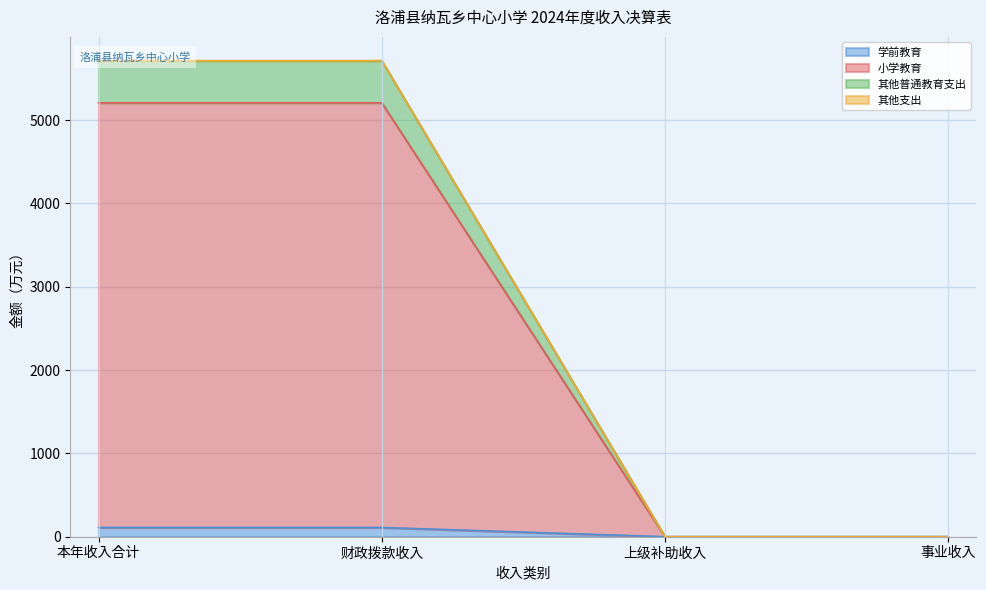

Reading left to right, what are all the values shown in this chart?

学前教育: 本年收入合计=110.5	财政拨款收入=110.5	上级补助收入=0.0	事业收入=0.0
小学教育: 本年收入合计=5207.2	财政拨款收入=5207.2	上级补助收入=0.0	事业收入=0.0
其他普通教育支出: 本年收入合计=5712.2	财政拨款收入=5712.2	上级补助收入=0.0	事业收入=0.0
其他支出: 本年收入合计=5713.2	财政拨款收入=5713.2	上级补助收入=0.0	事业收入=0.0